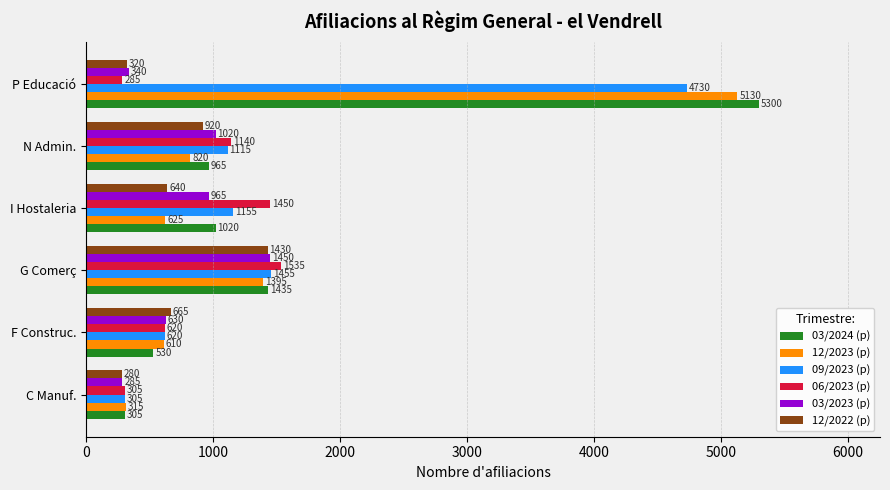

What is the difference between the 12/2023 (p) values at P Educació and N Admin.?

4310